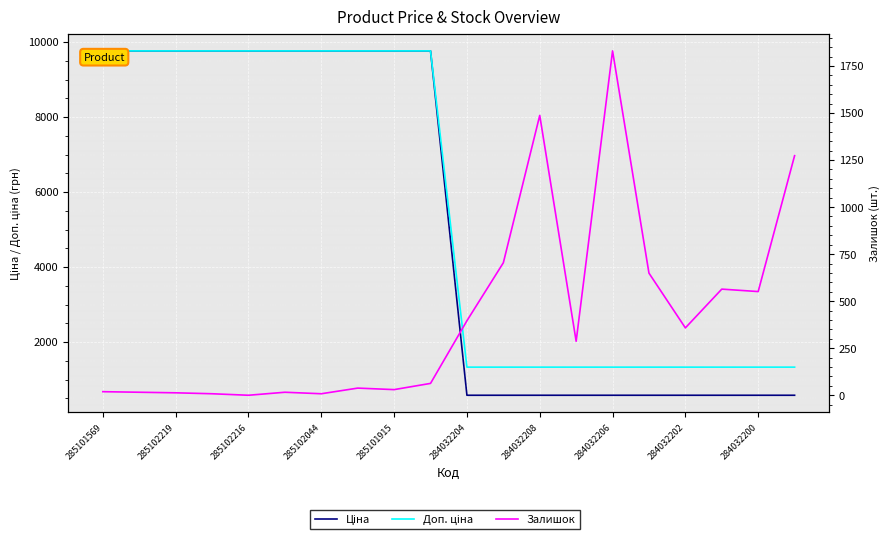

Rank the categories by Ціна value from highest to lowest.

285101569, 285102219, 285102216, 285102044, 285101915, 284032204, 284032208, 284032206, 284032202, 284032200, 10, 11, 12, 13, 14, 15, 16, 17, 18, 19